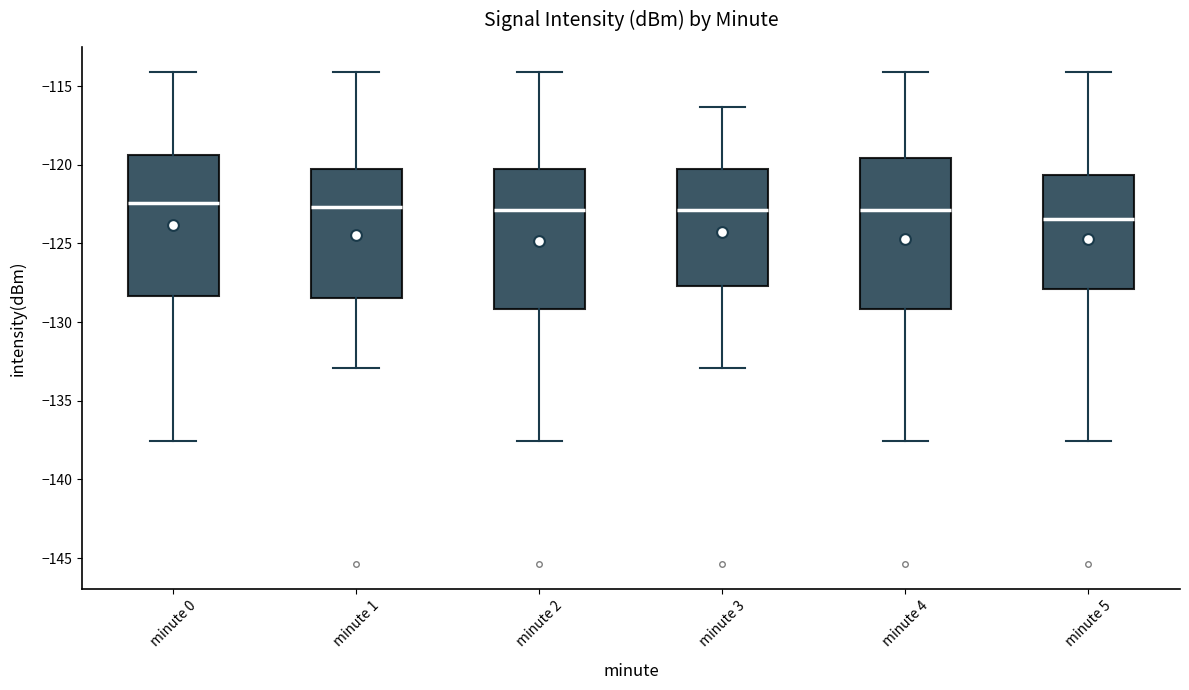

Comparing the boxes themselves (not the whiskers), which one is the tallest?

minute 4